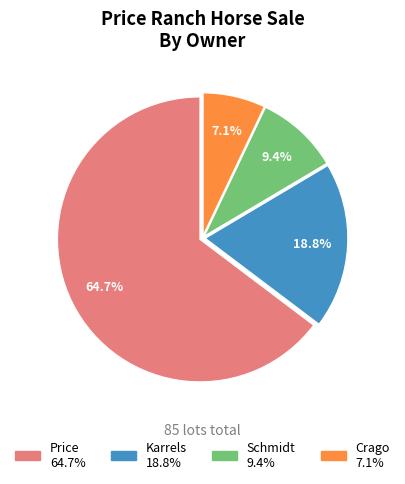

To the nearest percent, what percentage of the pie is Karrels?

19%